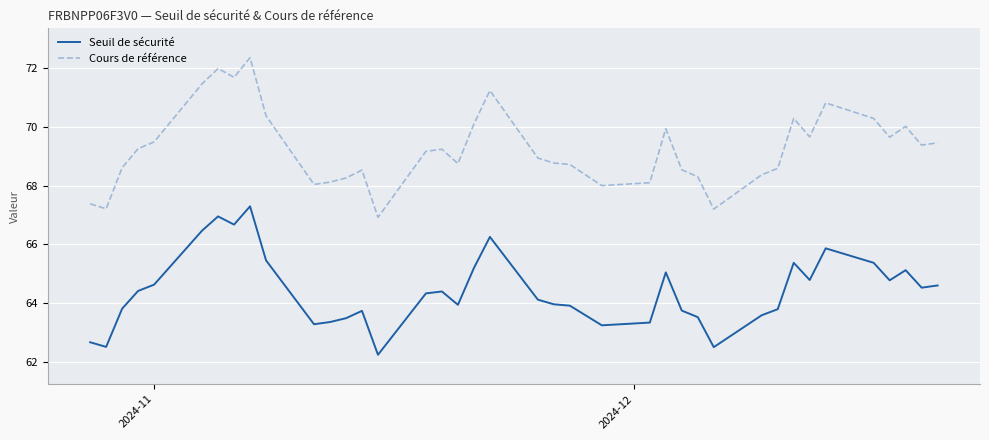

List the series in order of their peak value, lowest first.

Seuil de sécurité, Cours de référence